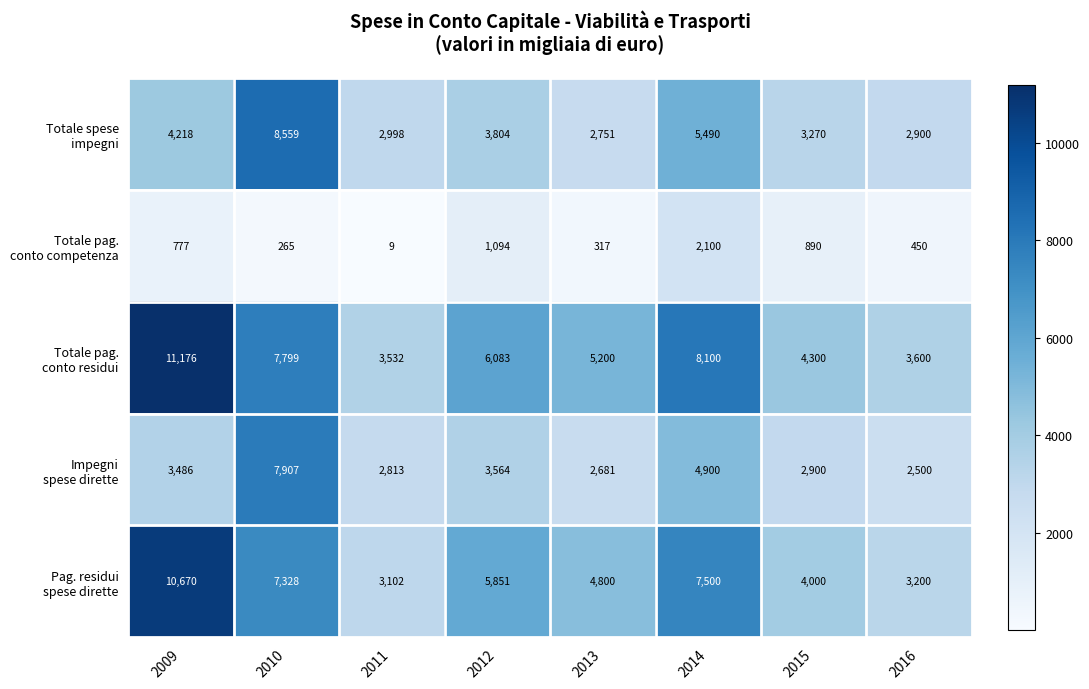

Which category has the lowest value across all series?

2011